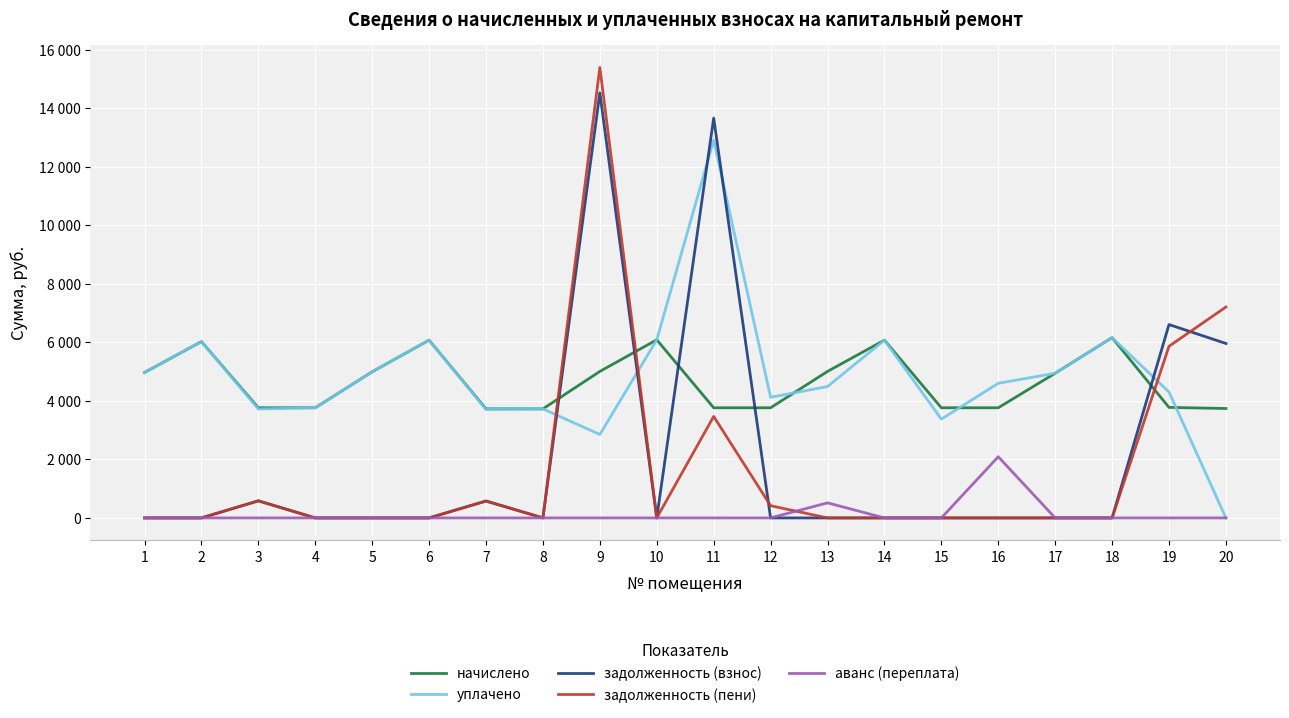

What are all the series names shown in the legend?

начислено, уплачено, задолженность (взнос), задолженность (пени), аванс (переплата)